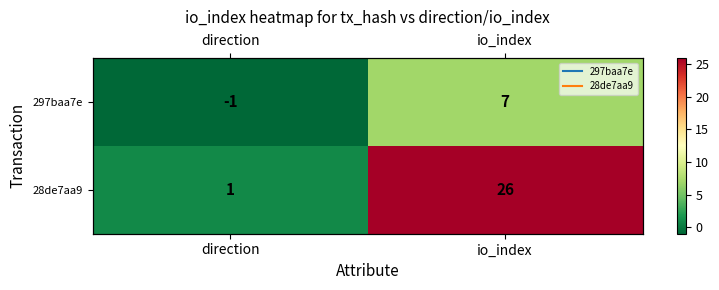

What is the lowest value of the 297baa7e series?

-1